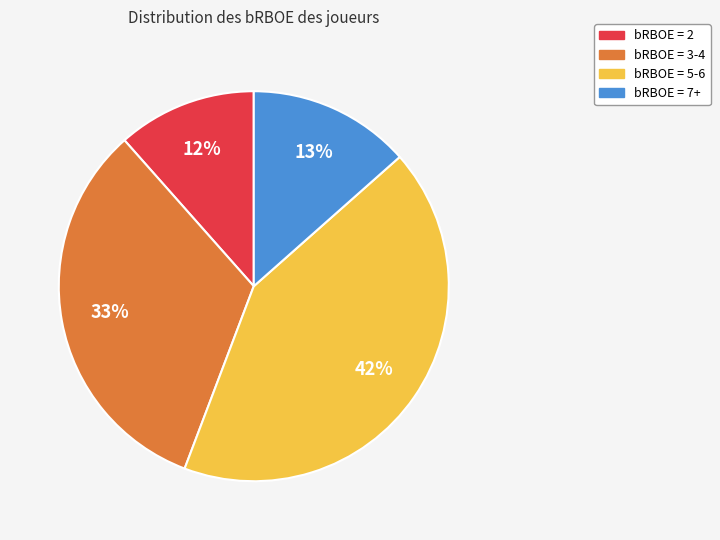

What is the largest slice in the pie chart?

bRBOE = 5-6